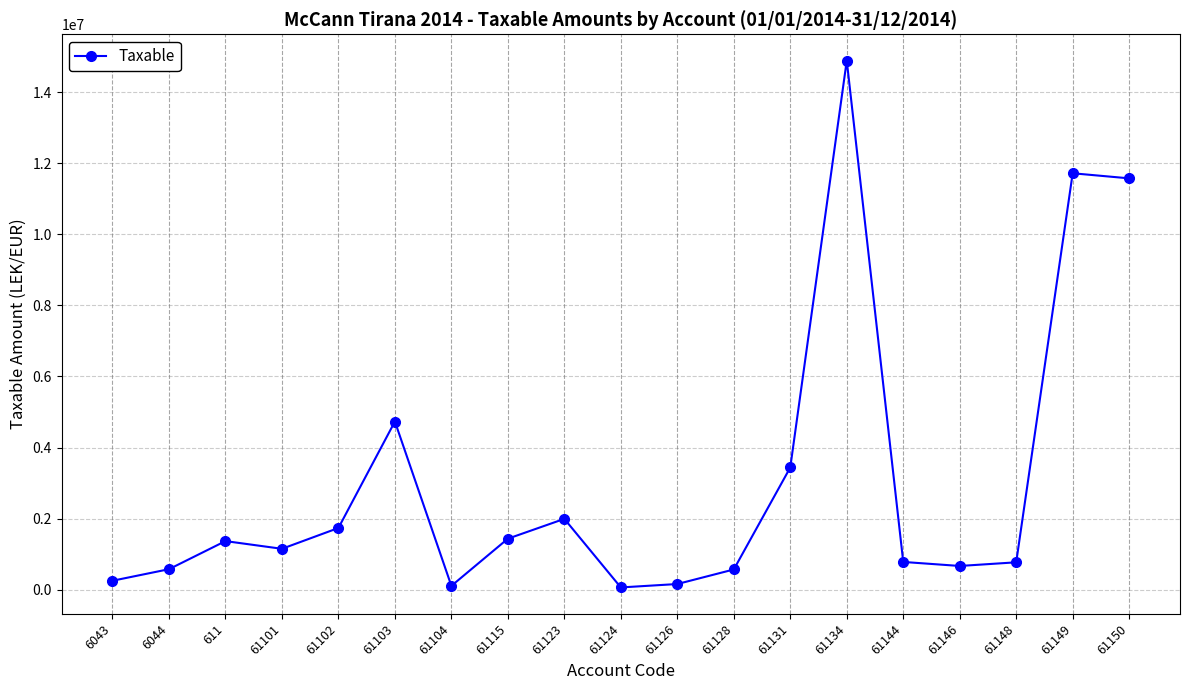

The value at 61102 is 1735151.5. True or false?

True